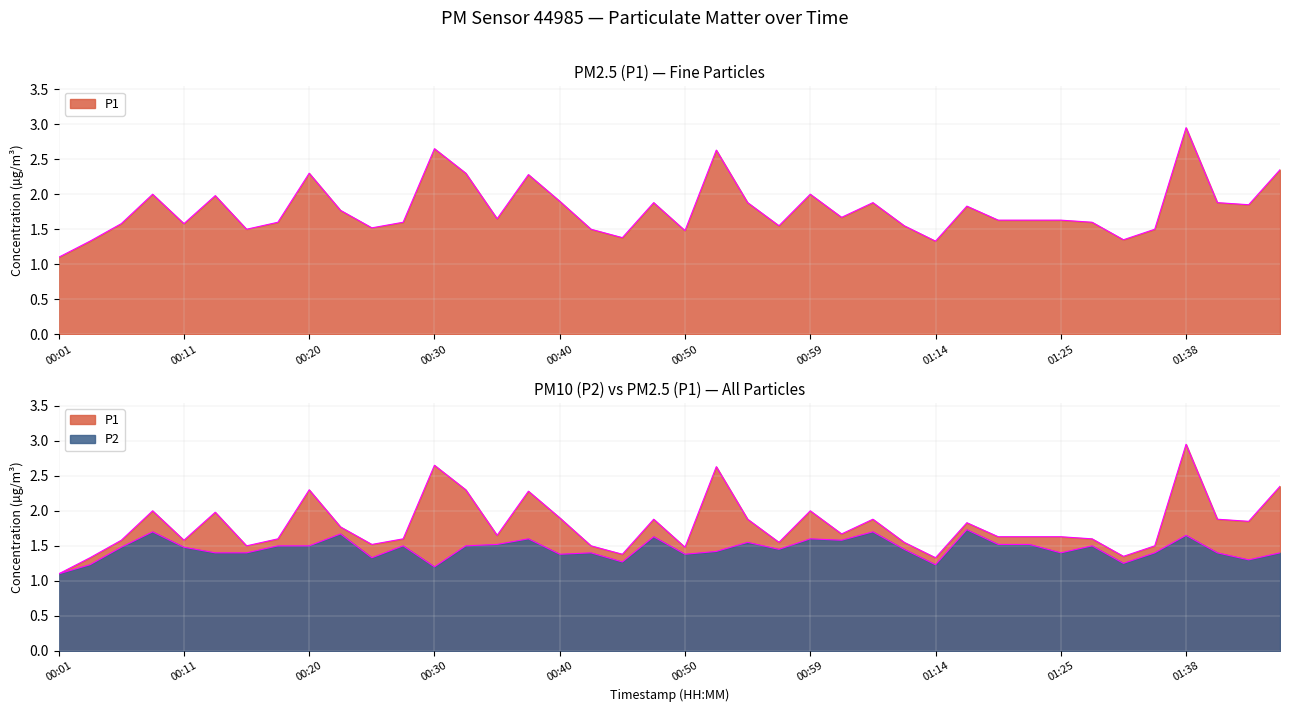

True or false: P1 and P2 intersect in this chart.

False